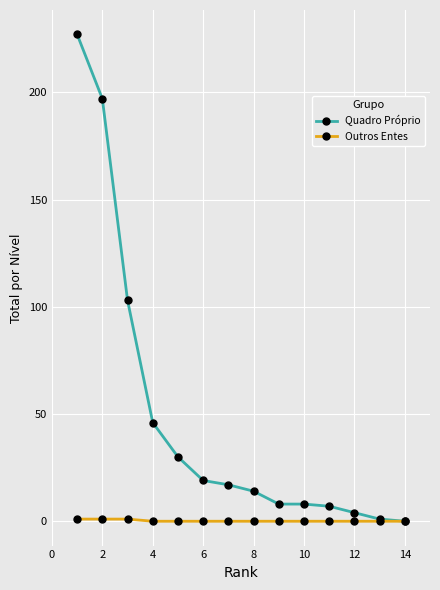

Which series has the widest spread of values?

Quadro Próprio